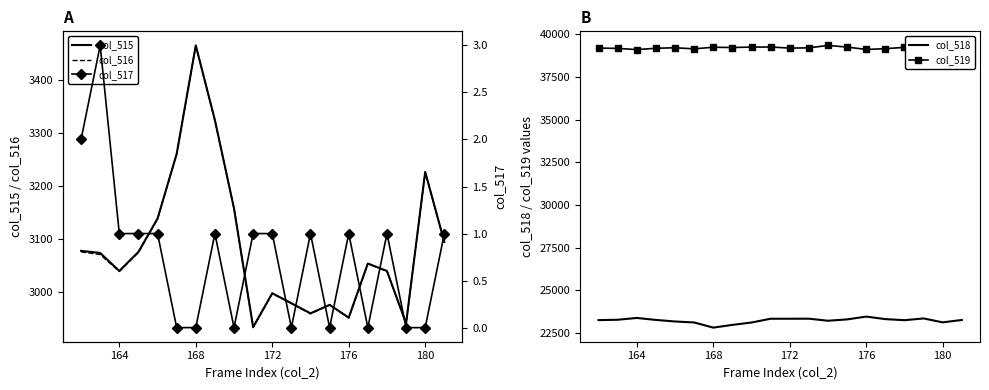

What is the minimum value for col_515?

2934